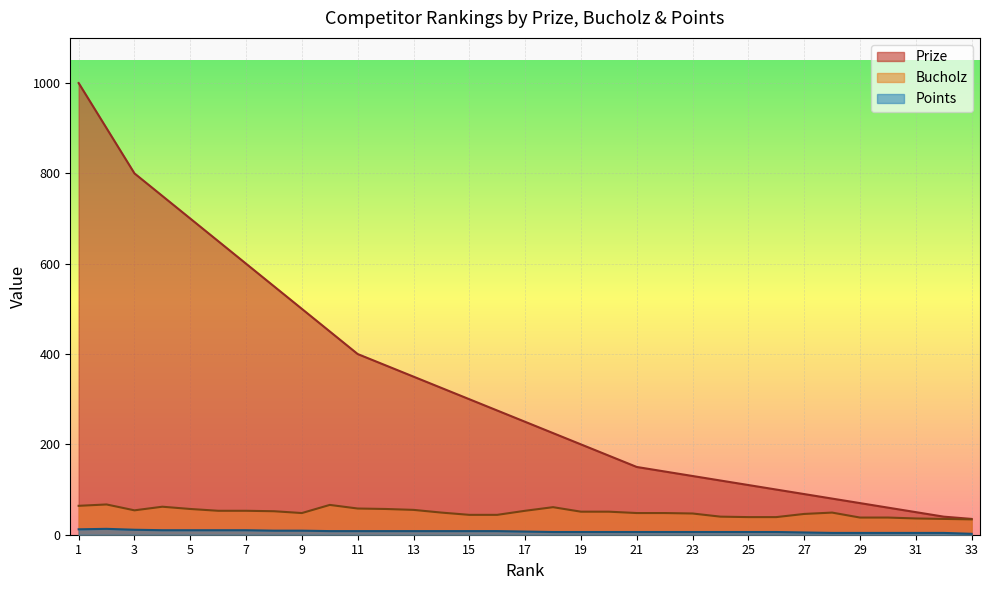

How many lines are shown in the chart?

3